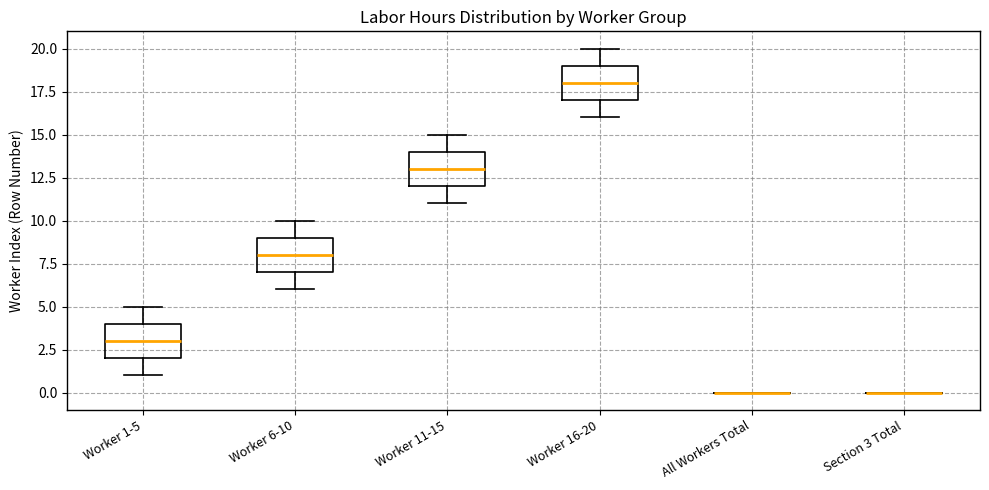

Reading left to right, read every box against the y-axis: the position of its median line, the range the box covers, and the ends of its whiskers. The values are not printed on the chart, so give them approximately, as read against the axis.

Worker 1-5: median 3, box 2 to 4, whiskers 1 to 5
Worker 6-10: median 8, box 7 to 9, whiskers 6 to 10
Worker 11-15: median 13, box 12 to 14, whiskers 11 to 15
Worker 16-20: median 18, box 17 to 19, whiskers 16 to 20
All Workers Total: box collapsed to a line at 0, whiskers 0 to 0
Section 3 Total: box collapsed to a line at 0, whiskers 0 to 0